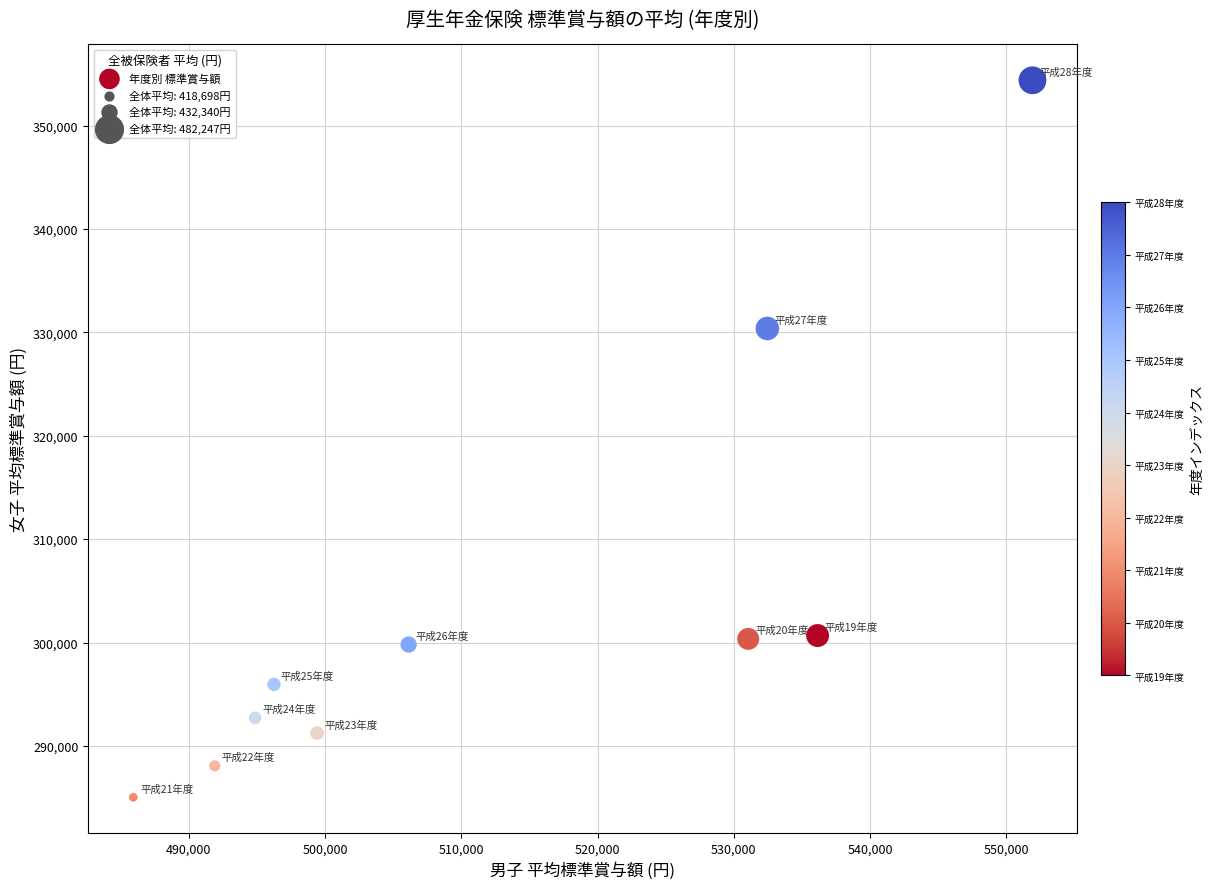

What Y value in the scatter plot is closest to 319704?

330374.0